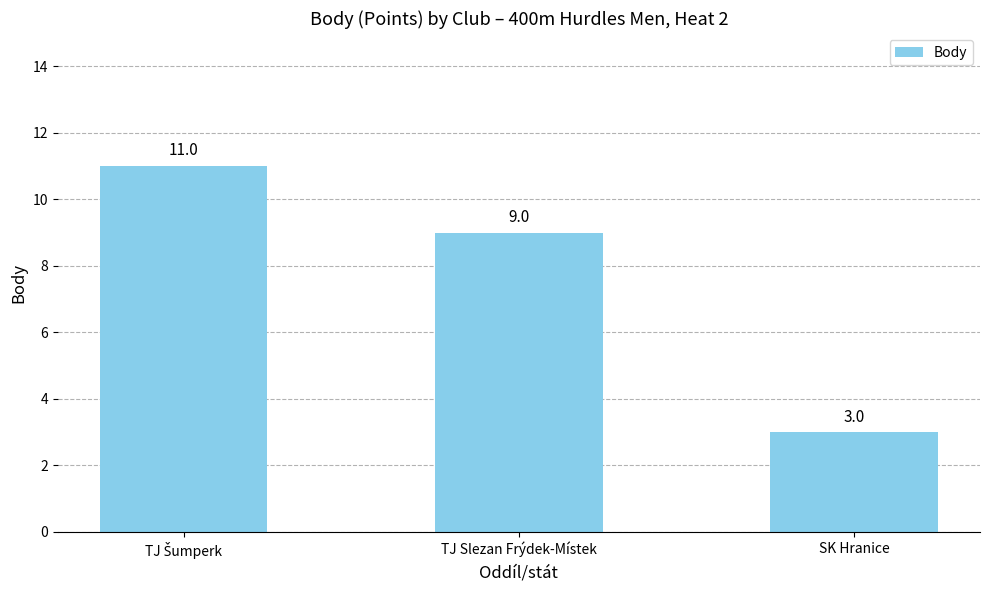

The value at TJ Slezan Frýdek-Místek is 9. True or false?

True